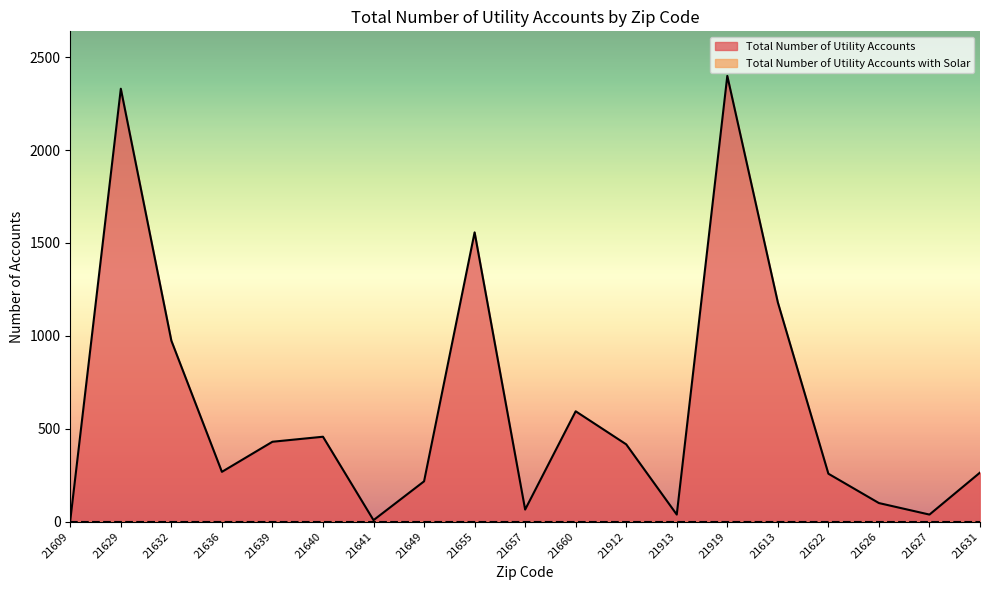

What is the change in value from 21649 to 21660?

+377